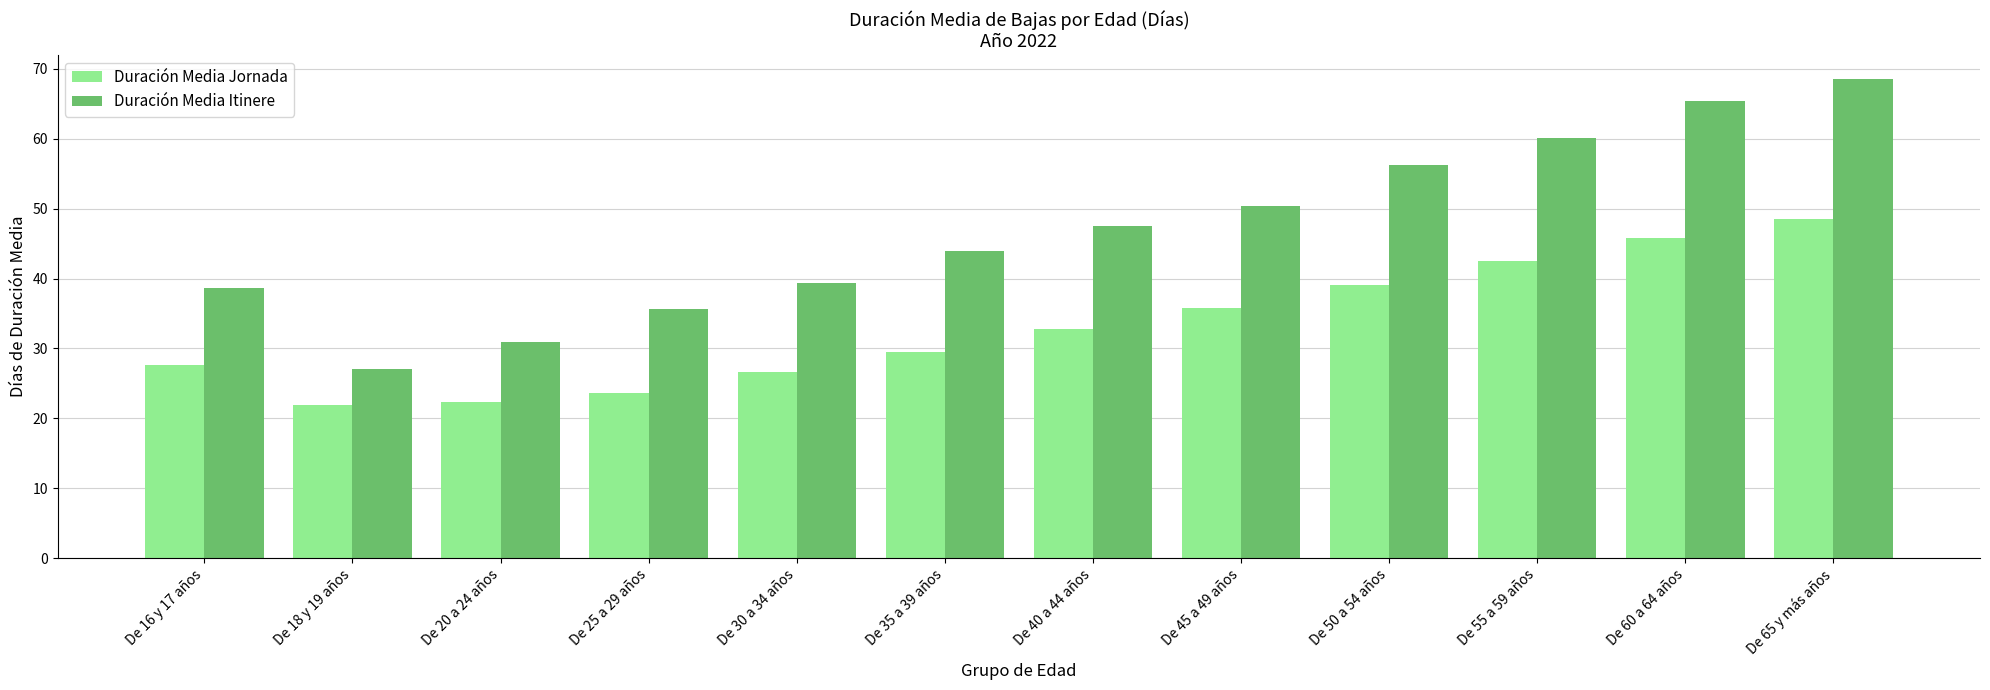

What is the approximate value of Duración Media Itinere at De 18 y 19 años?

27.0